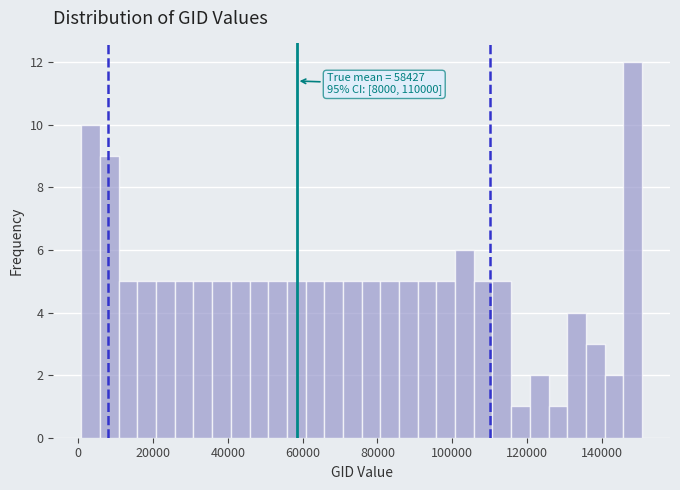

Read against the x-axis, roughly where is the centre of the tallest bar?

148000